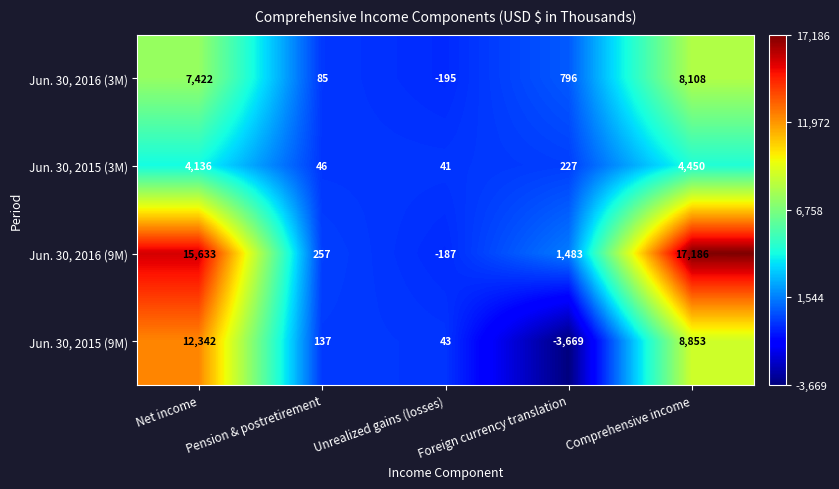

At which label is Jun. 30, 2015 (3M) closest to 2245?

Net income